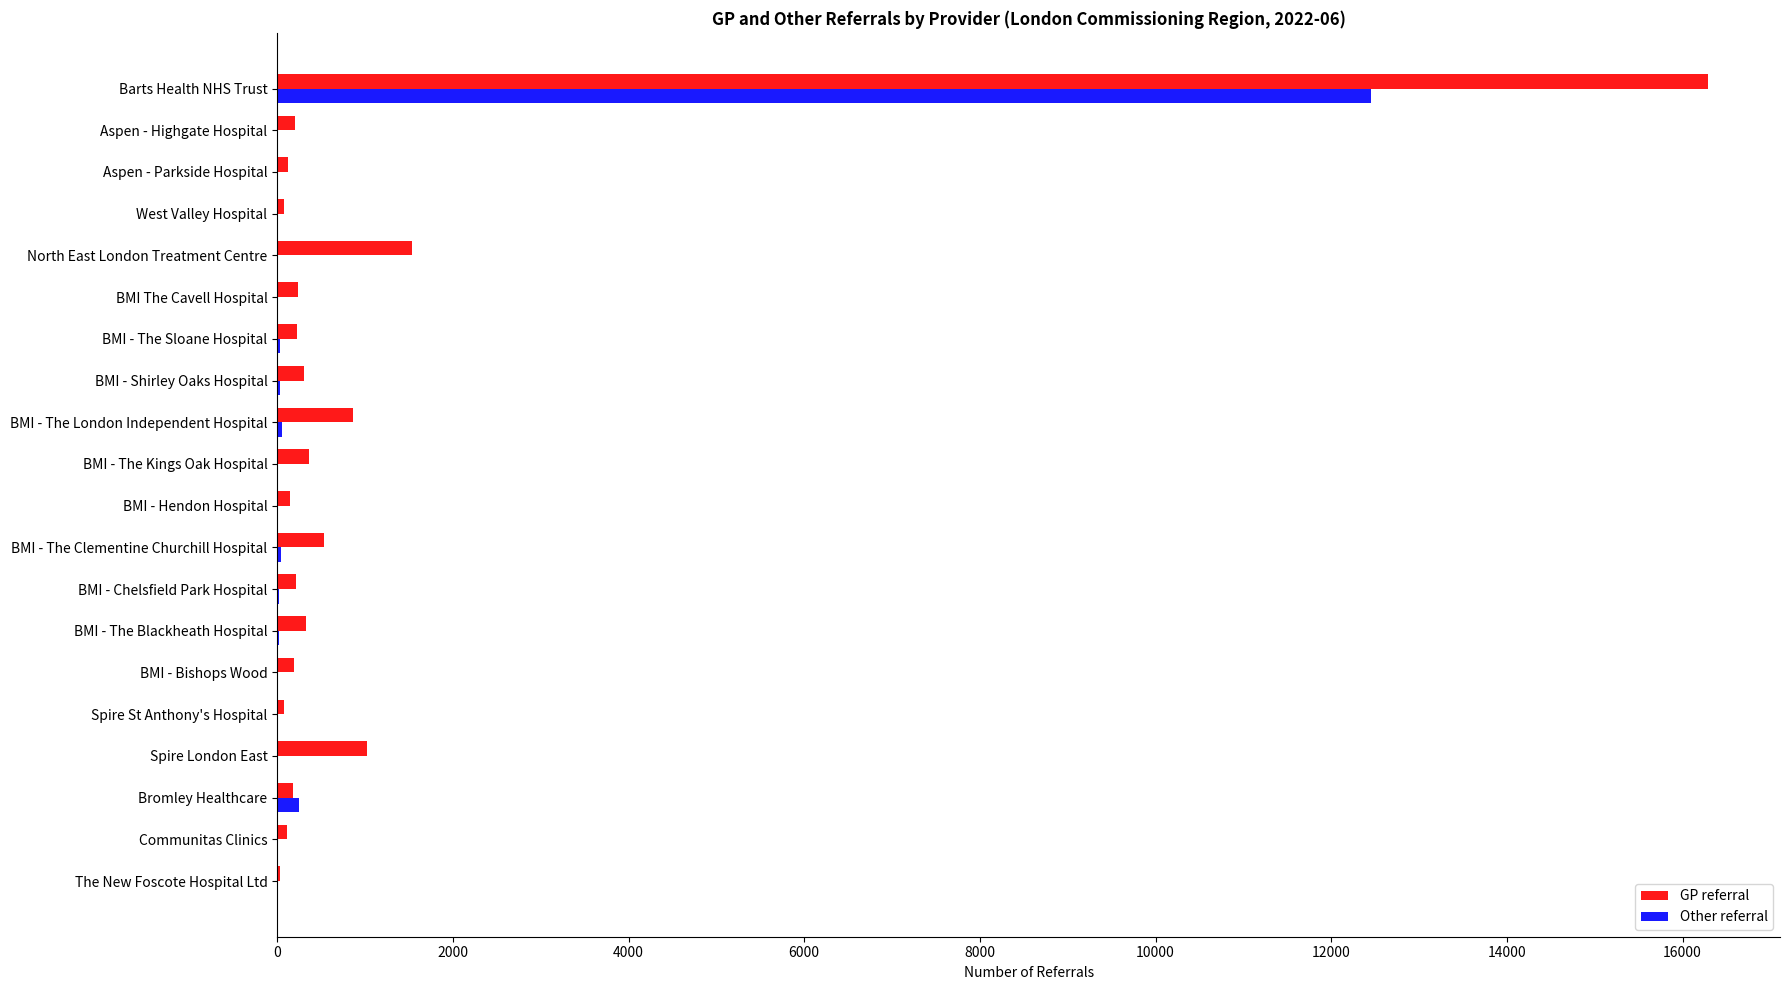

The value of Other referral at West Valley Hospital is 4116. True or false?

False